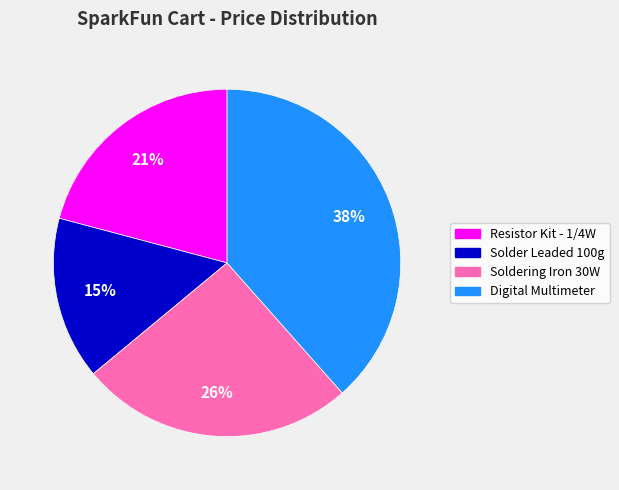

Is it true that Digital Multimeter is 31% of the pie?

False